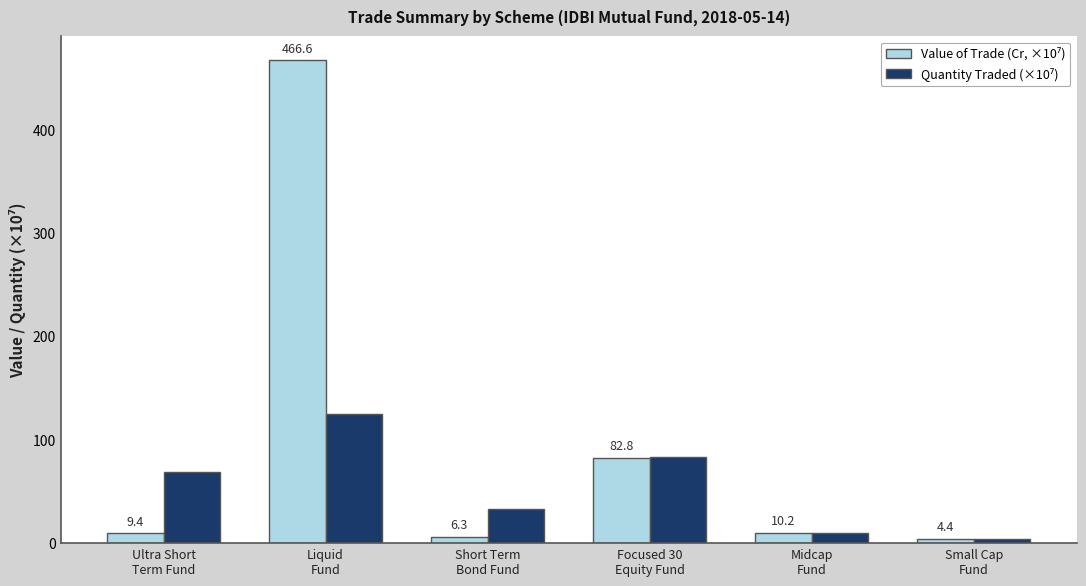

At how many categories does at least one series exceed 38?

3